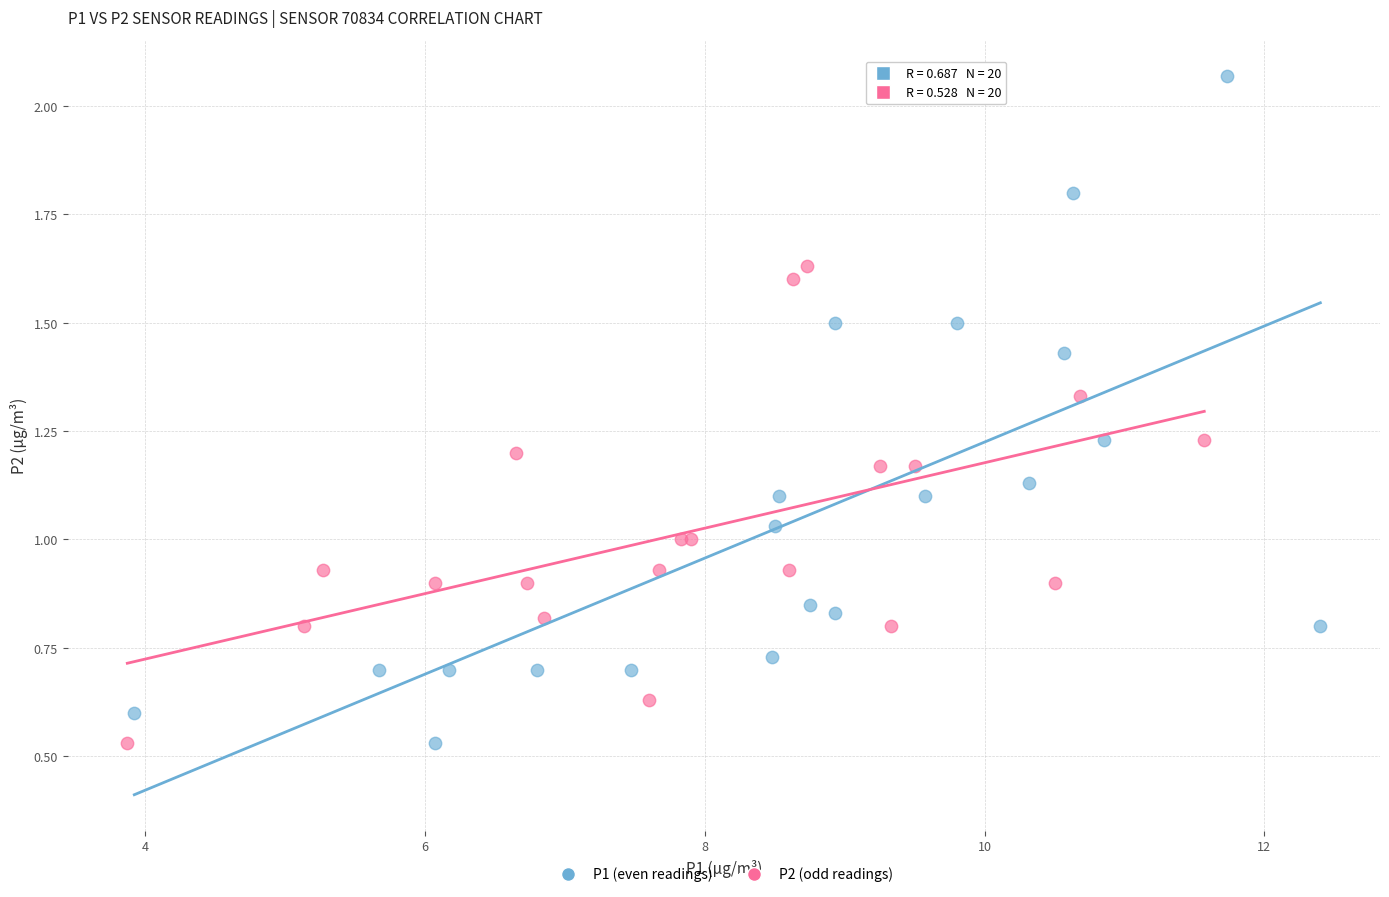

Which series reaches the maximum Y coordinate?

P1 (even readings)